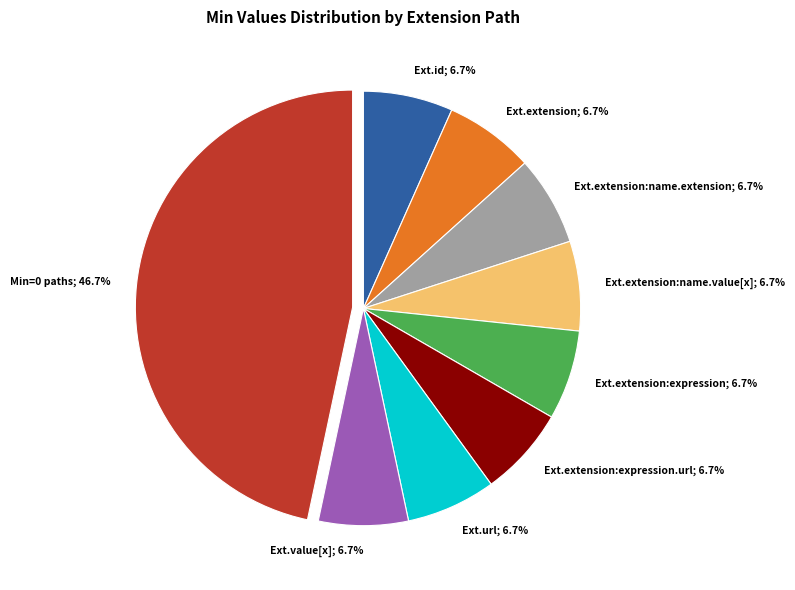

Is there any slice that represents more than half of the pie?

No